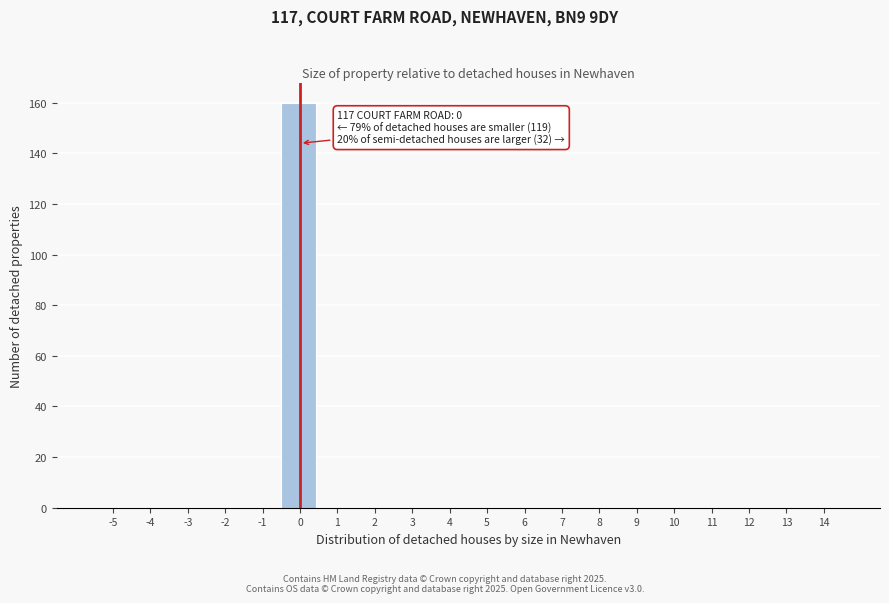

Reading left to right, transcribe all the data shown in this chart.

-5=0	-4=0	-3=0	-2=0	-1=0	0=160	1=0	2=0	3=0	4=0	5=0	6=0	7=0	8=0	9=0	10=0	11=0	12=0	13=0	14=0